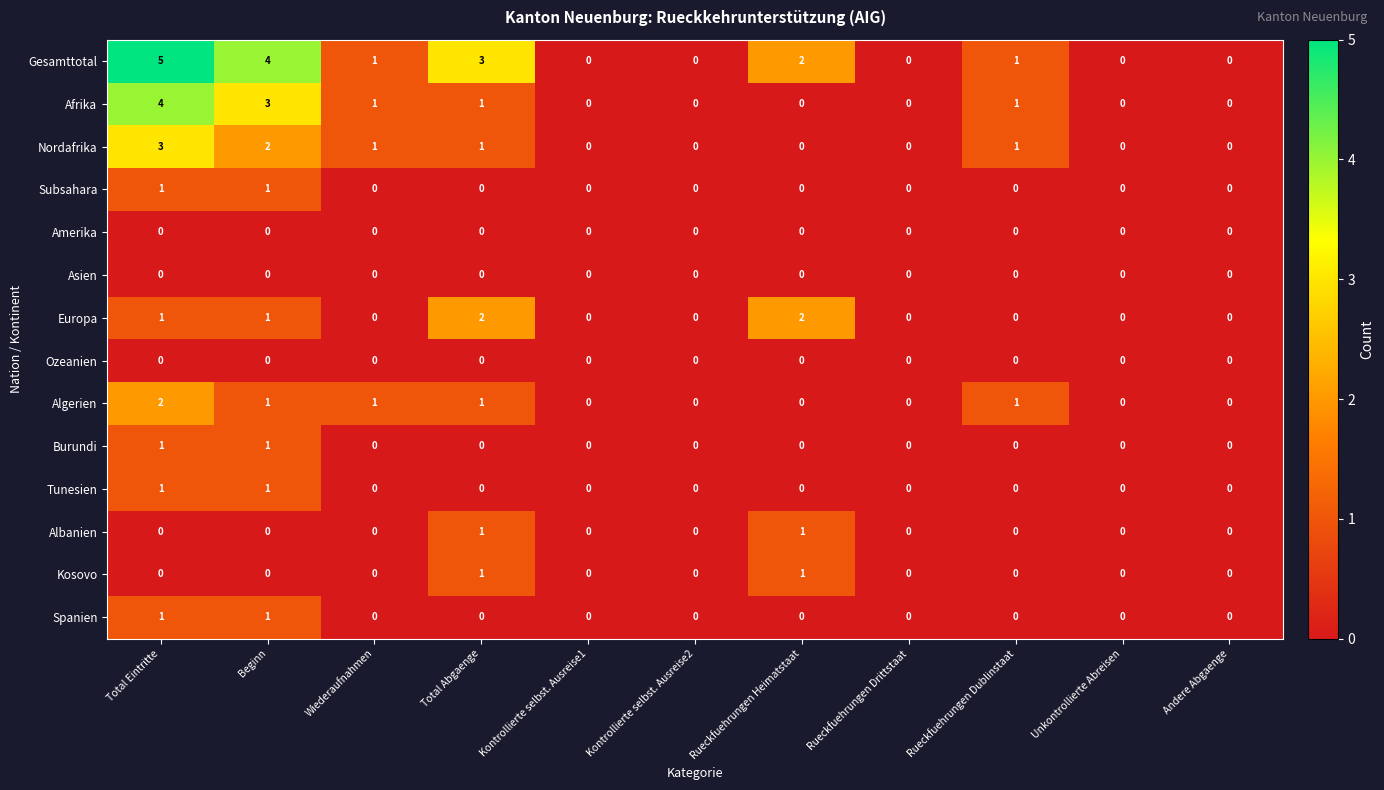

The Kosovo series shows 1 at Total Abgaenge. True or false?

True